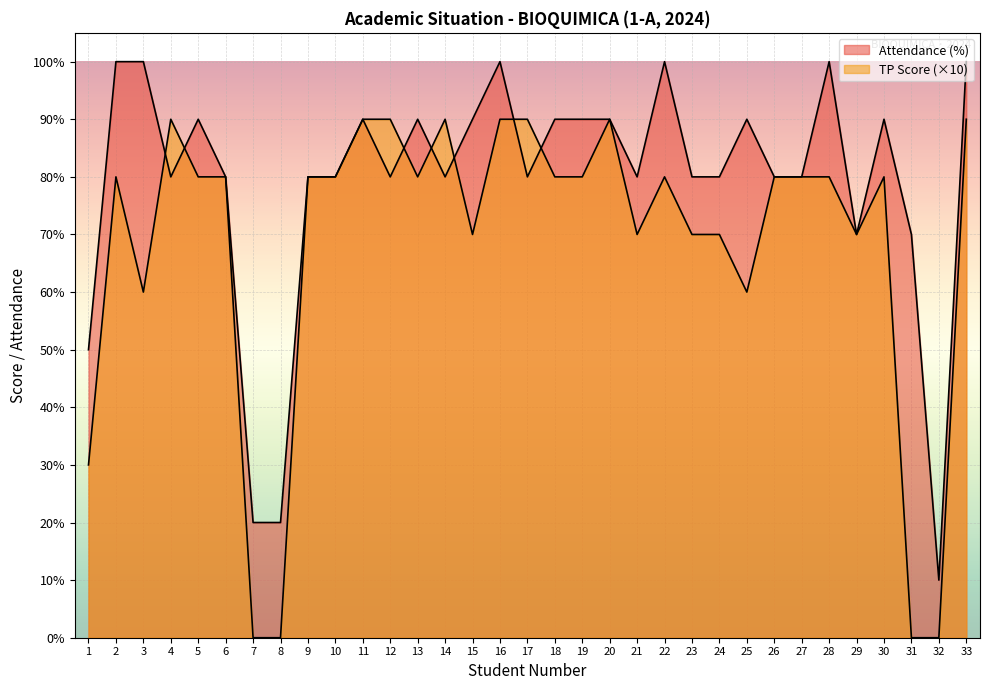

What is the difference between the second highest and second lowest values in the Attendance (%) series?

80